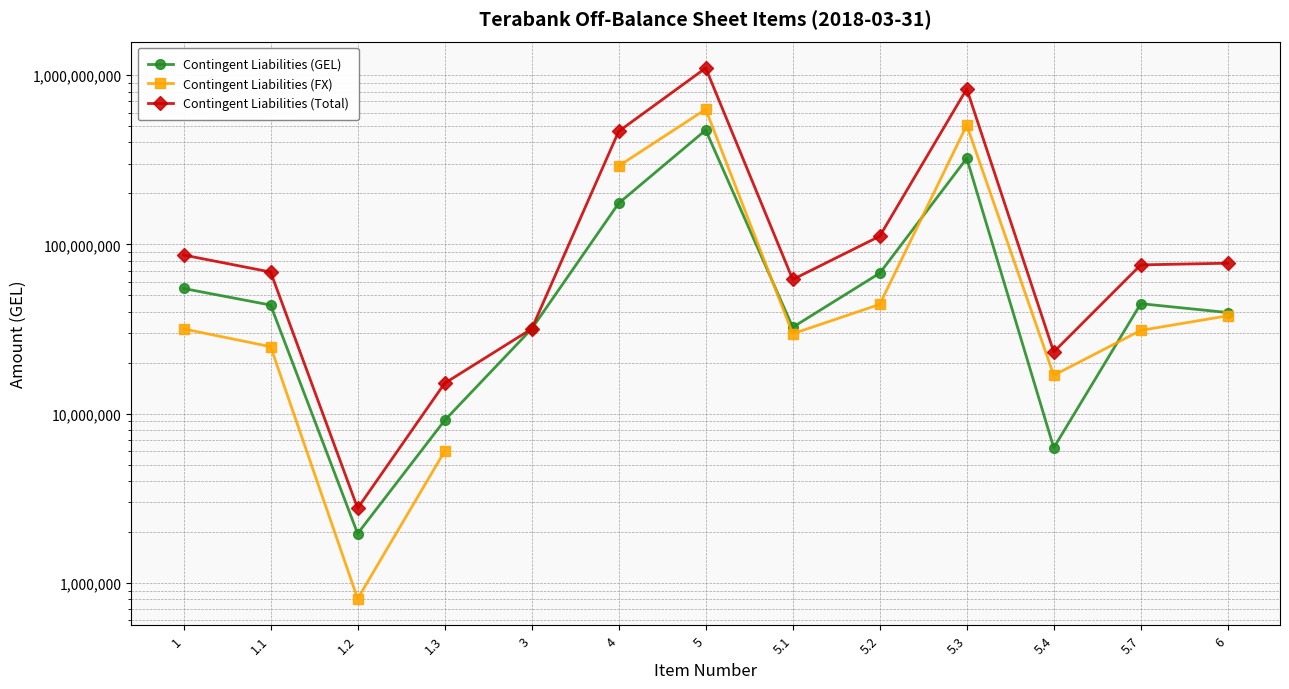

What is the sum of the Contingent Liabilities (GEL) values at 5 and 1.2?

475330717.3